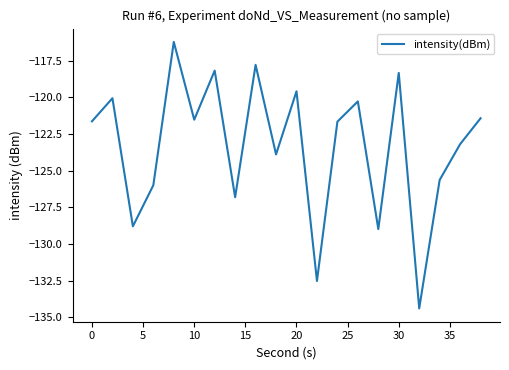

How many distinct data groups are displayed?

1